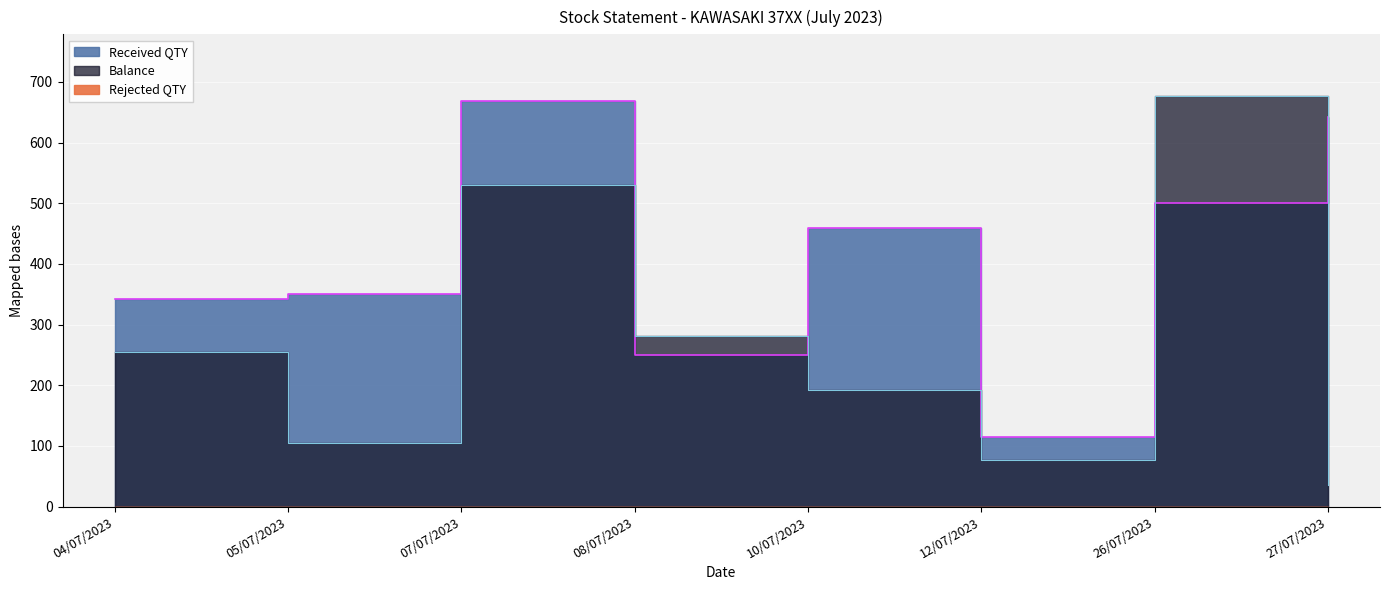

The Balance series shows 35 at 27/07/2023. True or false?

True